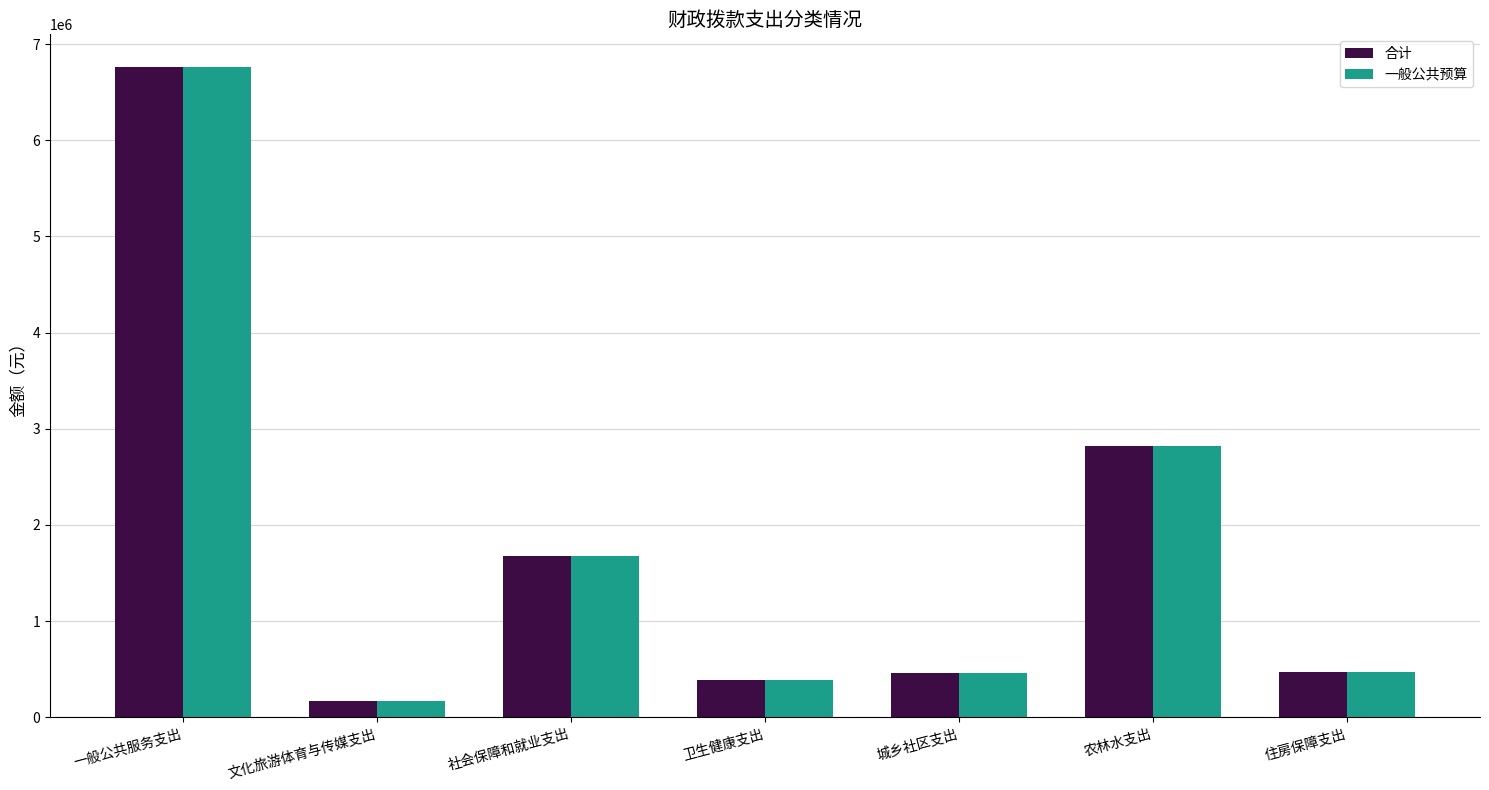

Is it true that 合计 equals 179848.4 at 城乡社区支出?

False